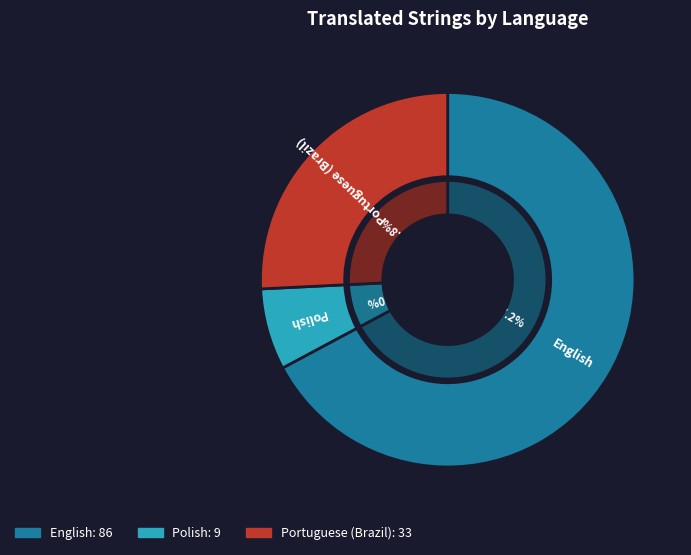

How many slices are in this pie chart?

3